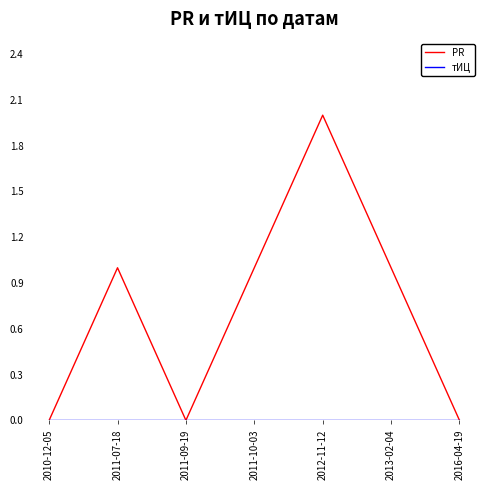

The value of PR at 2011-07-18 is 2. True or false?

False